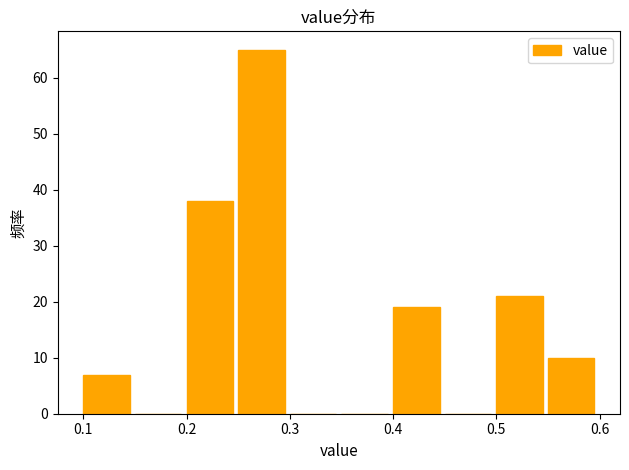

Over which range of the x-axis is the bar tallest?

0.25 to 0.30